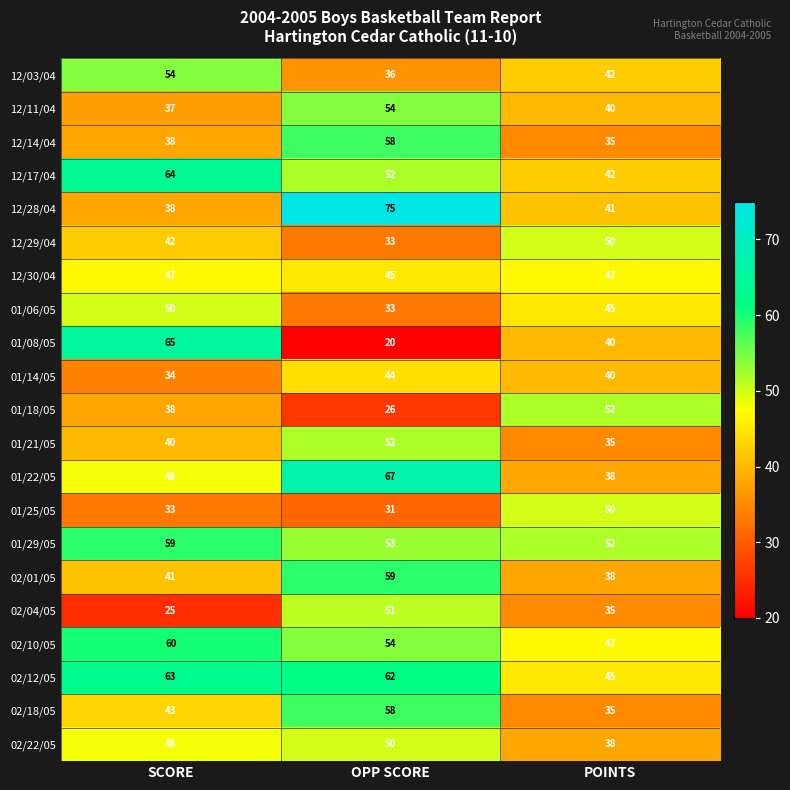

Where is 12/14/04 nearest to the value 46?

SCORE